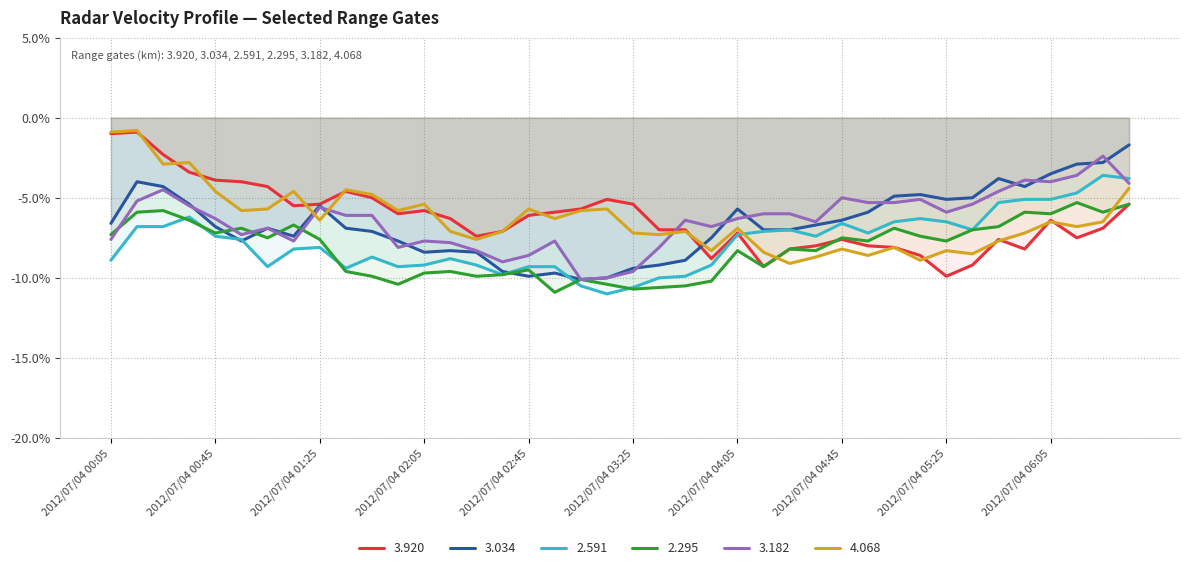

Is it true that 2.591 equals -8.8 at 2012/07/04 02:15?

True